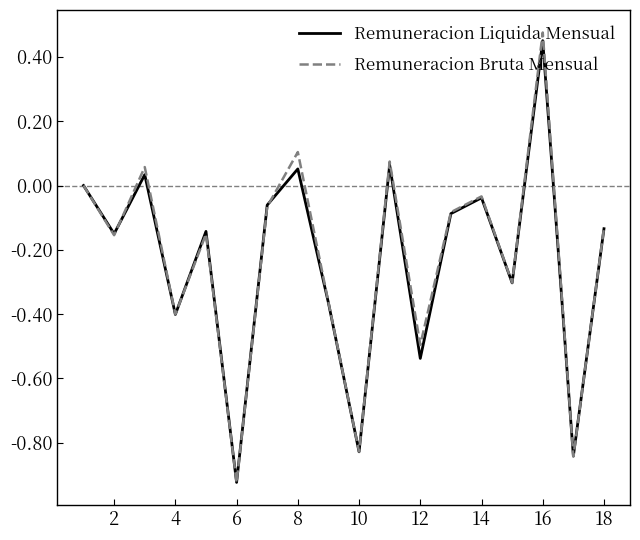

True or false: Remuneracion Bruta Mensual has more than 2 interior local peaks.

True